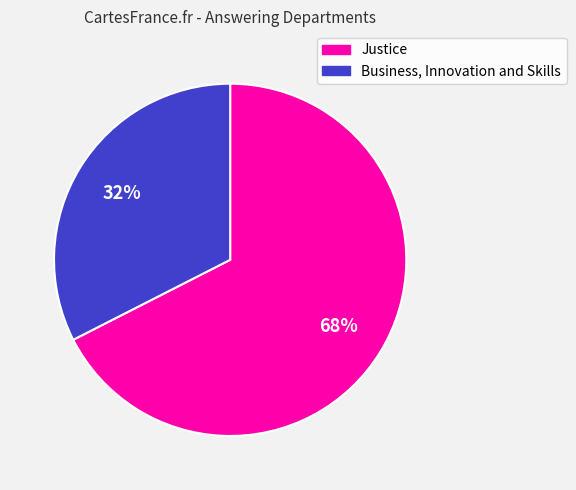

What is the ratio of the value at Justice to the value at Business, Innovation and Skills?

2.1